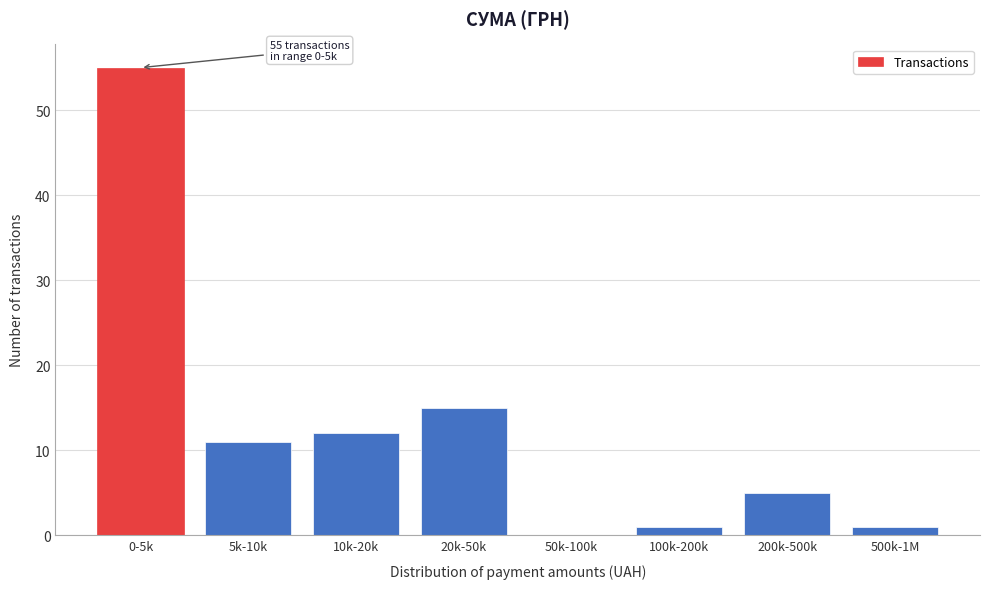

Reading left to right, what are all the values shown in this chart?

0-5k=55	5k-10k=11	10k-20k=12	20k-50k=15	50k-100k=0	100k-200k=1	200k-500k=5	500k-1M=1